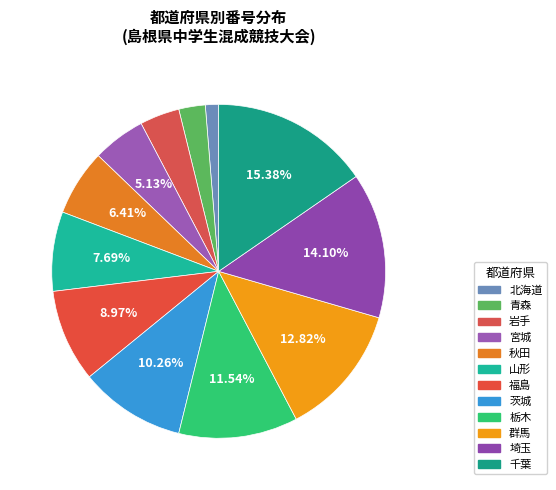

To the nearest percent, what is the combined percentage of 青森 and 福島?

12%